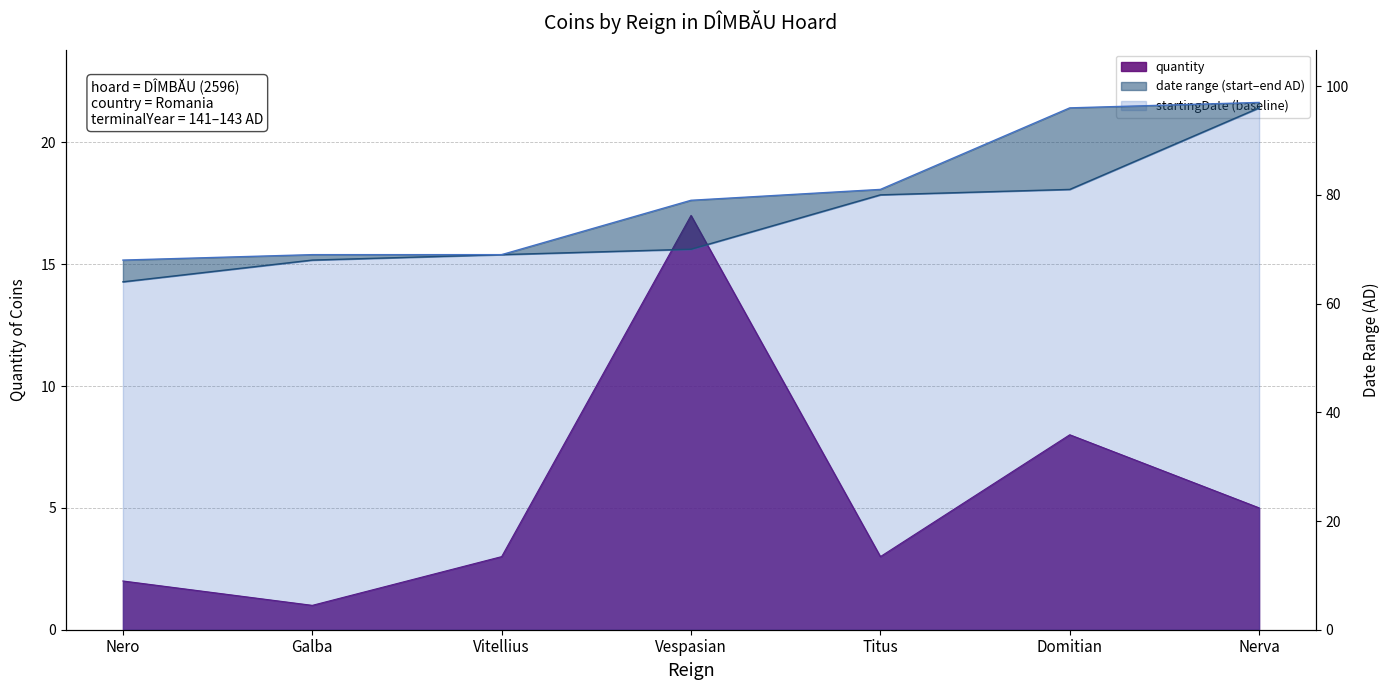

How many lines are shown in the chart?

3